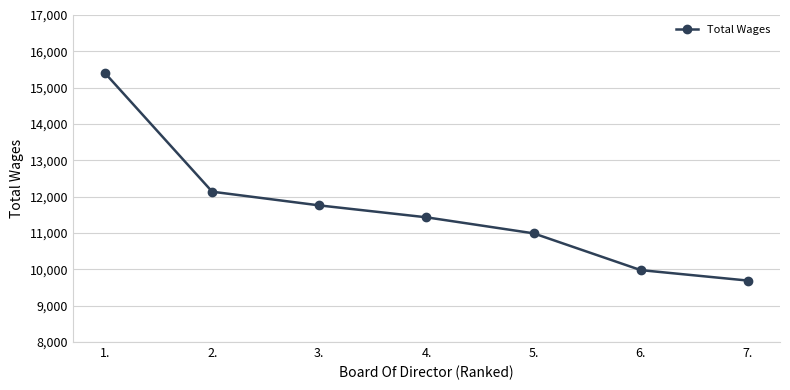

Reading right to left, what are all the values shown in this chart?

7.=9691	6.=9979	5.=10991	4.=11432	3.=11760	2.=12137	1.=15399